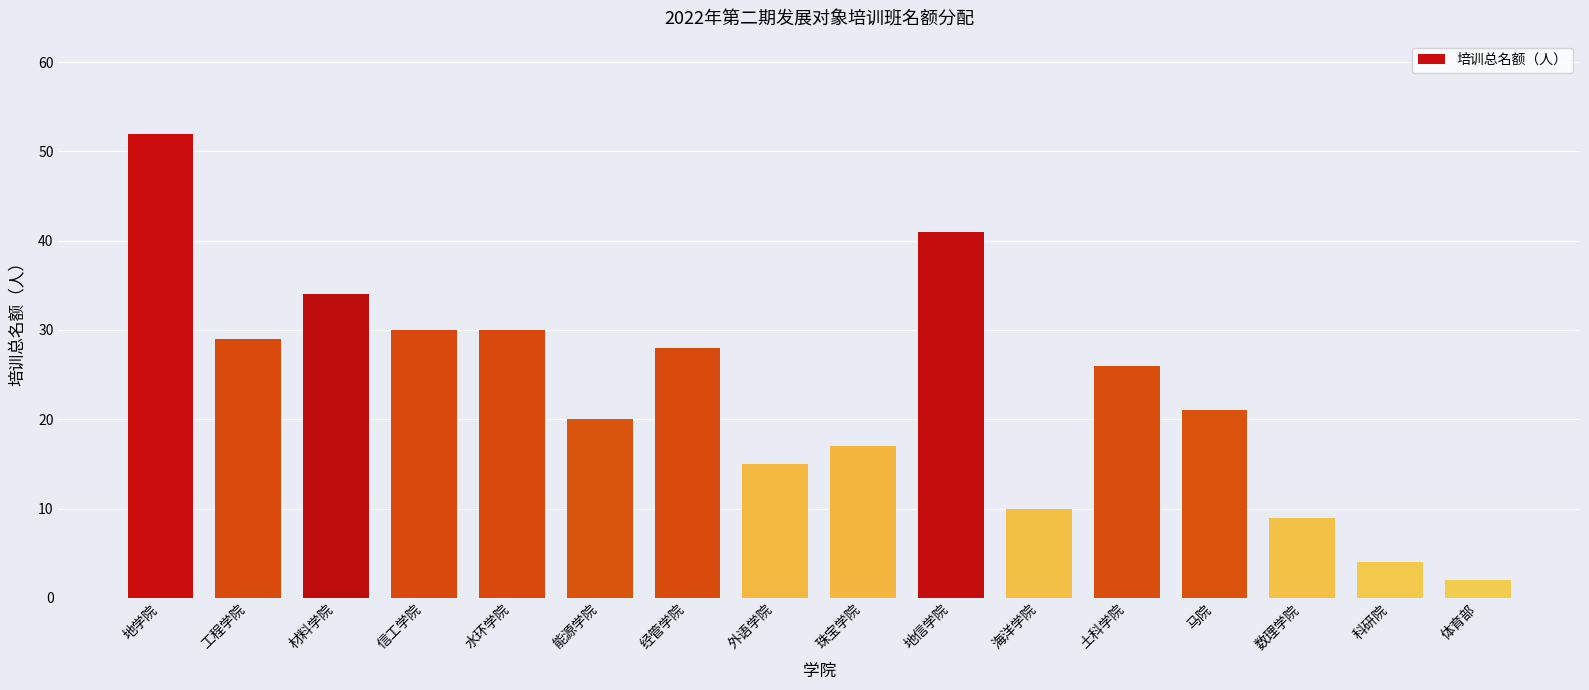

Reading right to left, what are all the values shown in this chart?

2	4	9	21	26	10	41	17	15	28	20	30	30	34	29	52